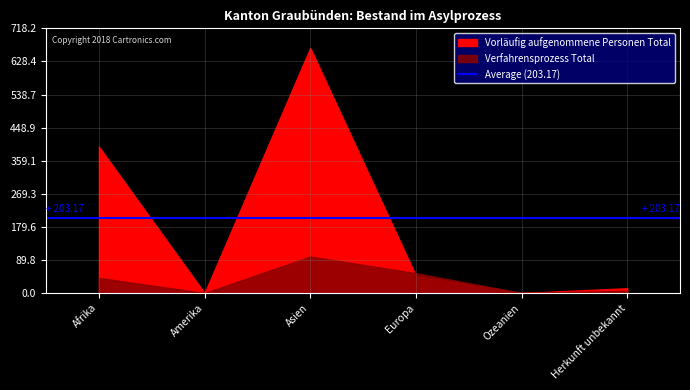

Which label corresponds to the largest value in the chart?

Asien